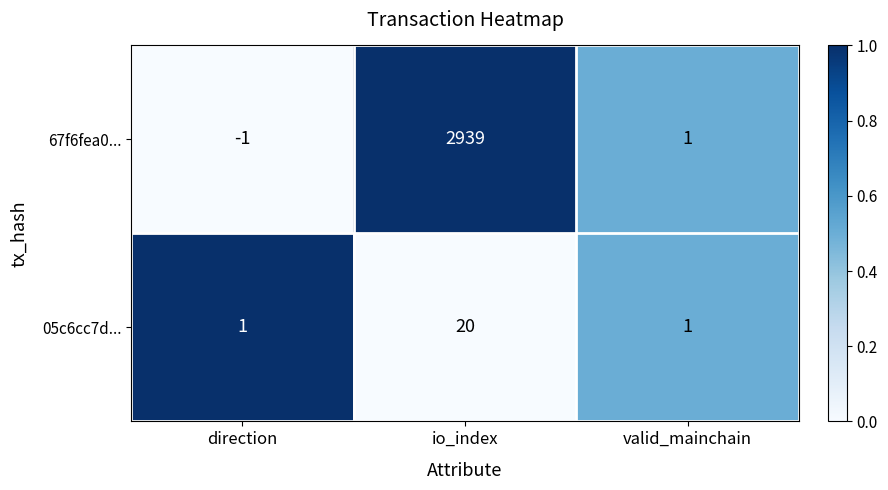

Which category has the highest value in the 05c6cc7d... series?

io_index